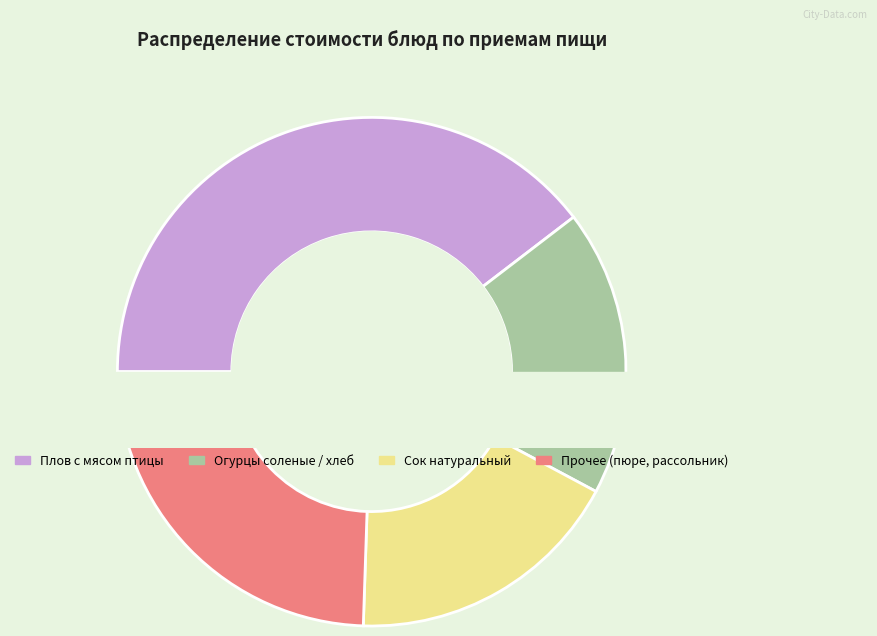

What portion of the pie excludes Сок натуральный?

82.7%